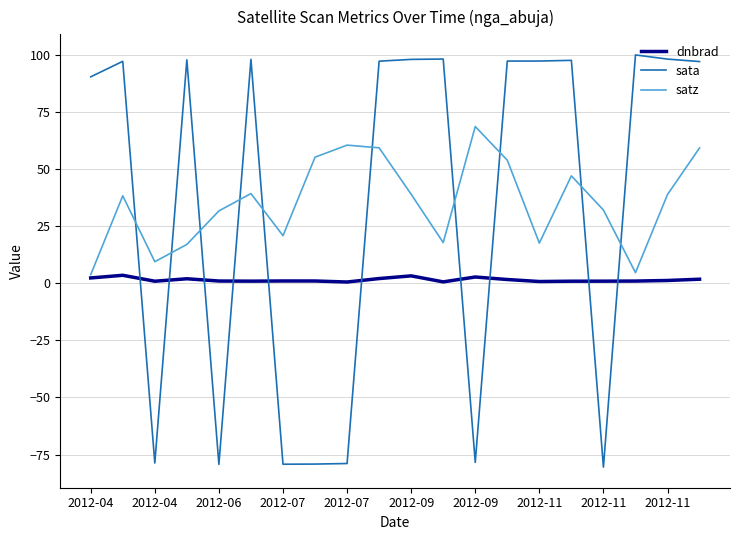

Rank the series by their maximum value, from lowest to highest.

dnbrad, satz, sata